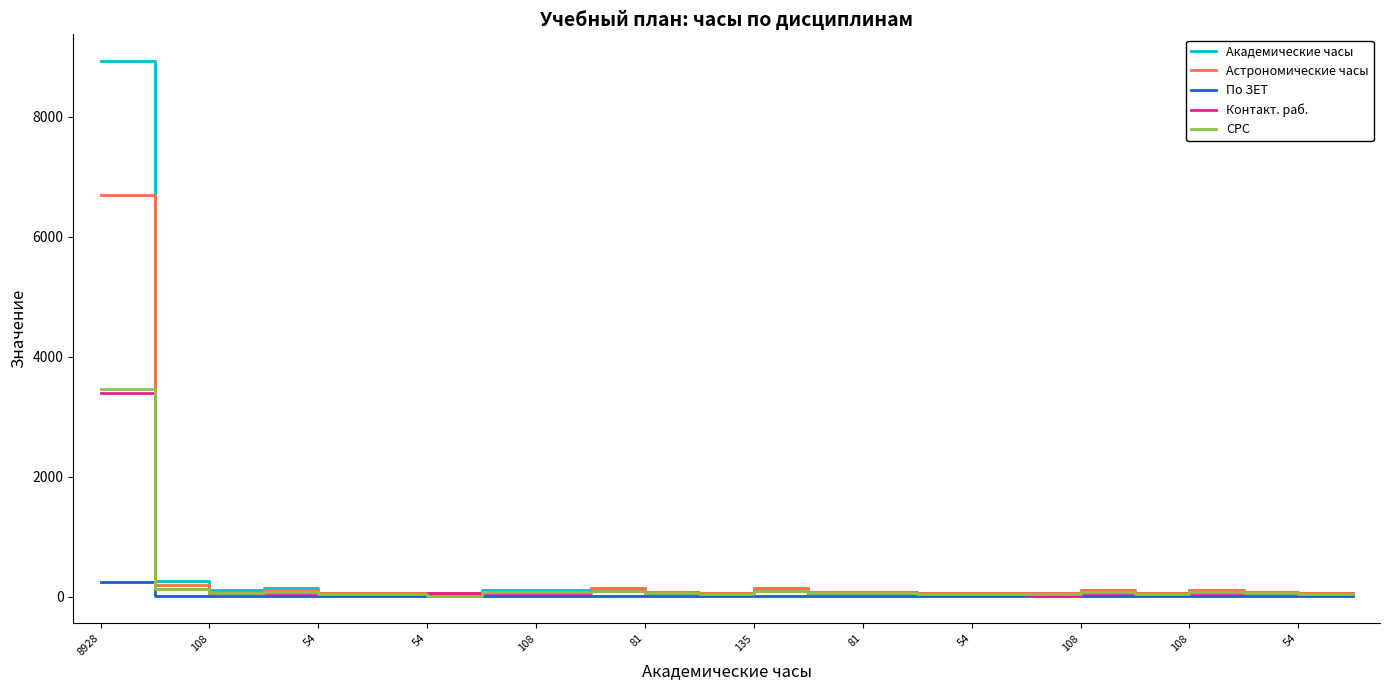

What is the maximum value shown in the chart?

8928